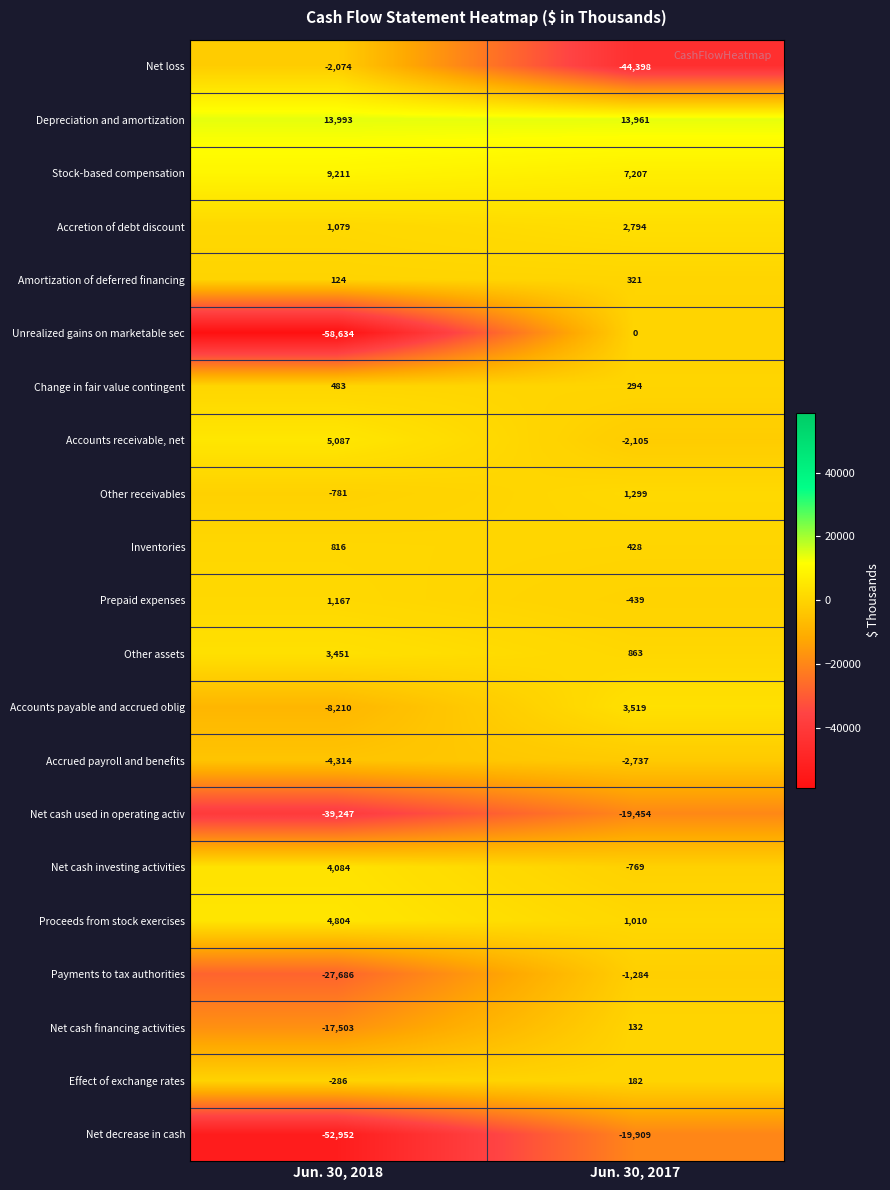

Which category has the highest value across all series?

Jun. 30, 2018